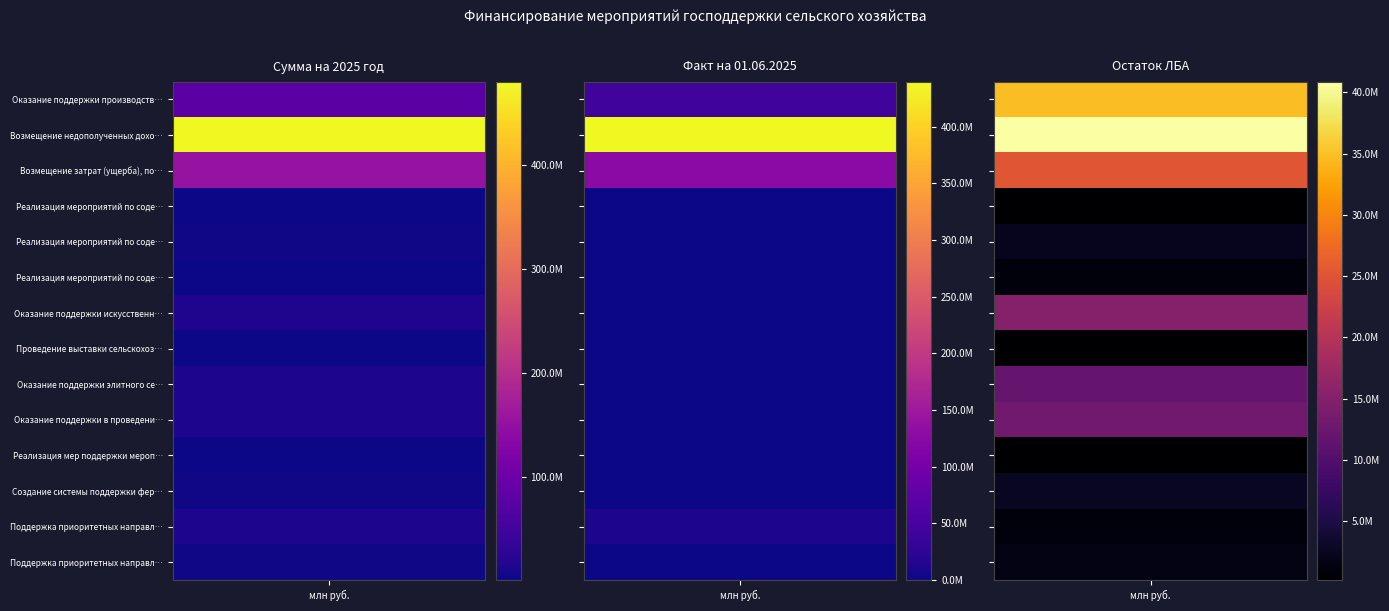

Reading right to left, transcribe all the data shown in this chart.

Оказание поддержки производства продукц…: 34795686.8	43204357.2	78000044.0
Возмещение недополученных доходов в отр…: 40873351.8	439592007.7	480465359.5
Возмещение затрат (ущерба), понесенных …: 25213958.0	126985218.6	152199176.6
Реализация мероприятий по содействию по…_1: 234764.6	0.0	234764.6
Реализация мероприятий по содействию по…_2: 2269678.8	0.0	2269678.8
Реализация мероприятий по содействию по…_3: 1106831.3	0.0	1106831.3
Оказание поддержки искусственного осеме…: 15000042.9	0.0	15000042.9
Проведение выставки сельскохозяйственны…: 315248.8	1364000.0	1679248.8
Оказание поддержки элитного семеноводст…: 12000000.0	0.0	12000000.0
Оказание поддержки в проведении комплек…: 13000000.0	0.0	13000000.0
Реализация мер поддержки мероприятий Ко…: 200000.0	0.0	200000.0
Создание системы поддержки фермеров и р…: 2637152.7	610953.7	3248106.4
Поддержка приоритетных направлений агро…_1: 1131158.4	10592631.0	11723789.4
Поддержка приоритетных направлений агро…_2: 1722708.1	1519564.2	3242272.3